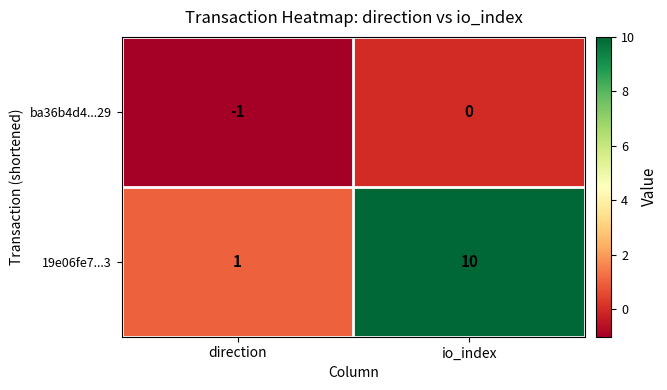

List the series in order of their peak value, lowest first.

ba36b4d4...29, 19e06fe7...3